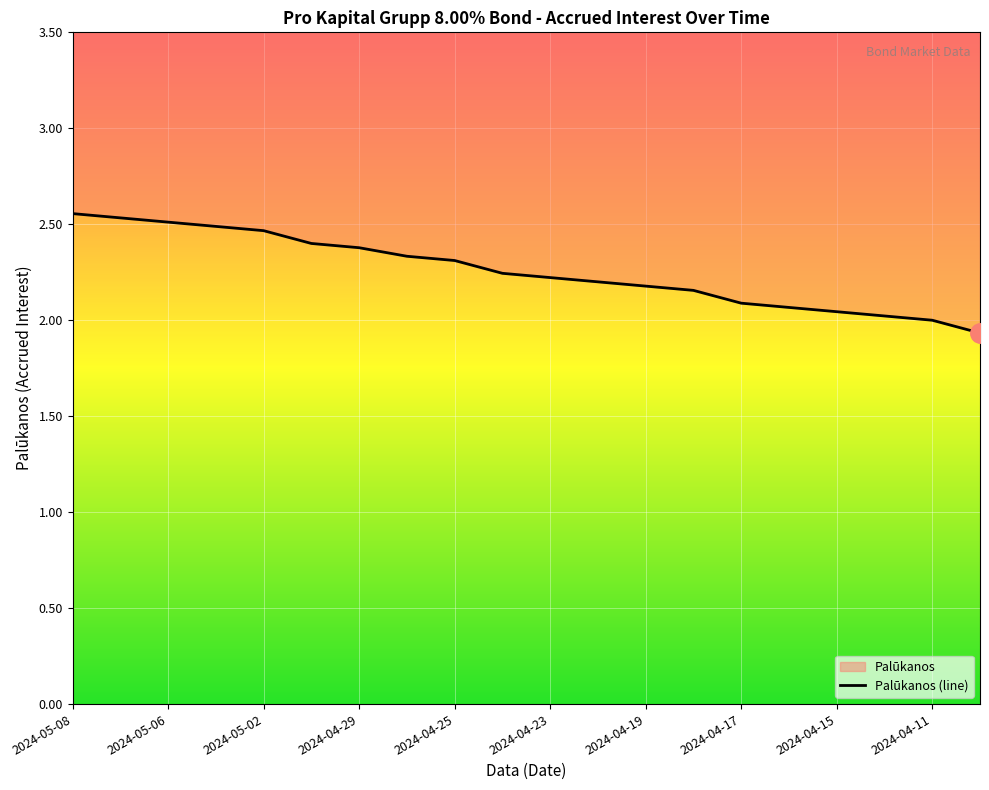

Approximately how many times larger is the value at 2024-04-23 compared to 2024-04-17?

1.1